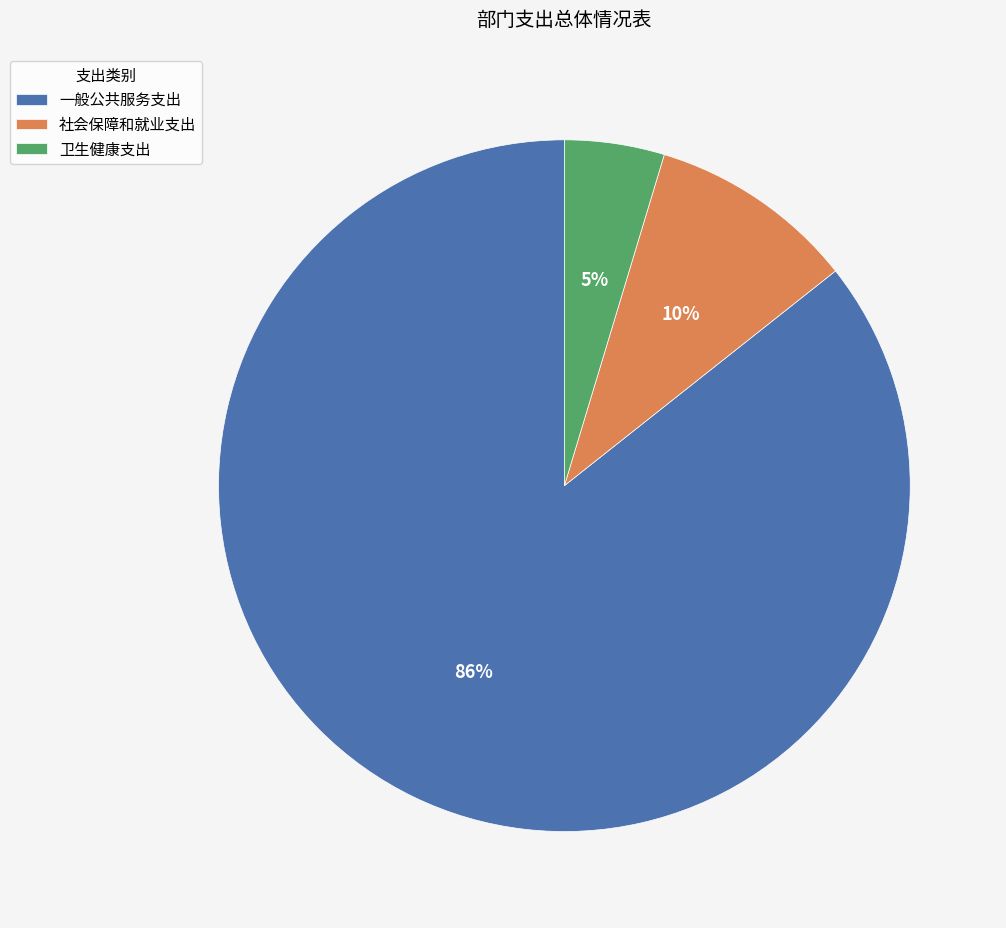

To the nearest percent, what portion does 卫生健康支出 represent?

5%